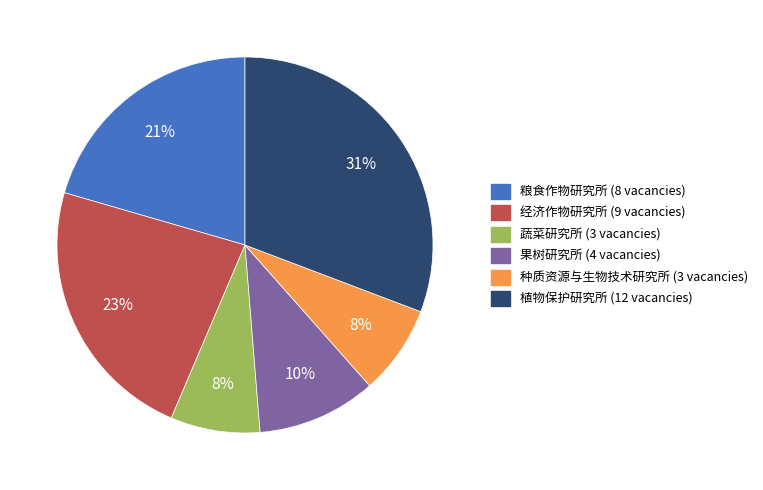

Is there any slice that represents more than half of the pie?

No